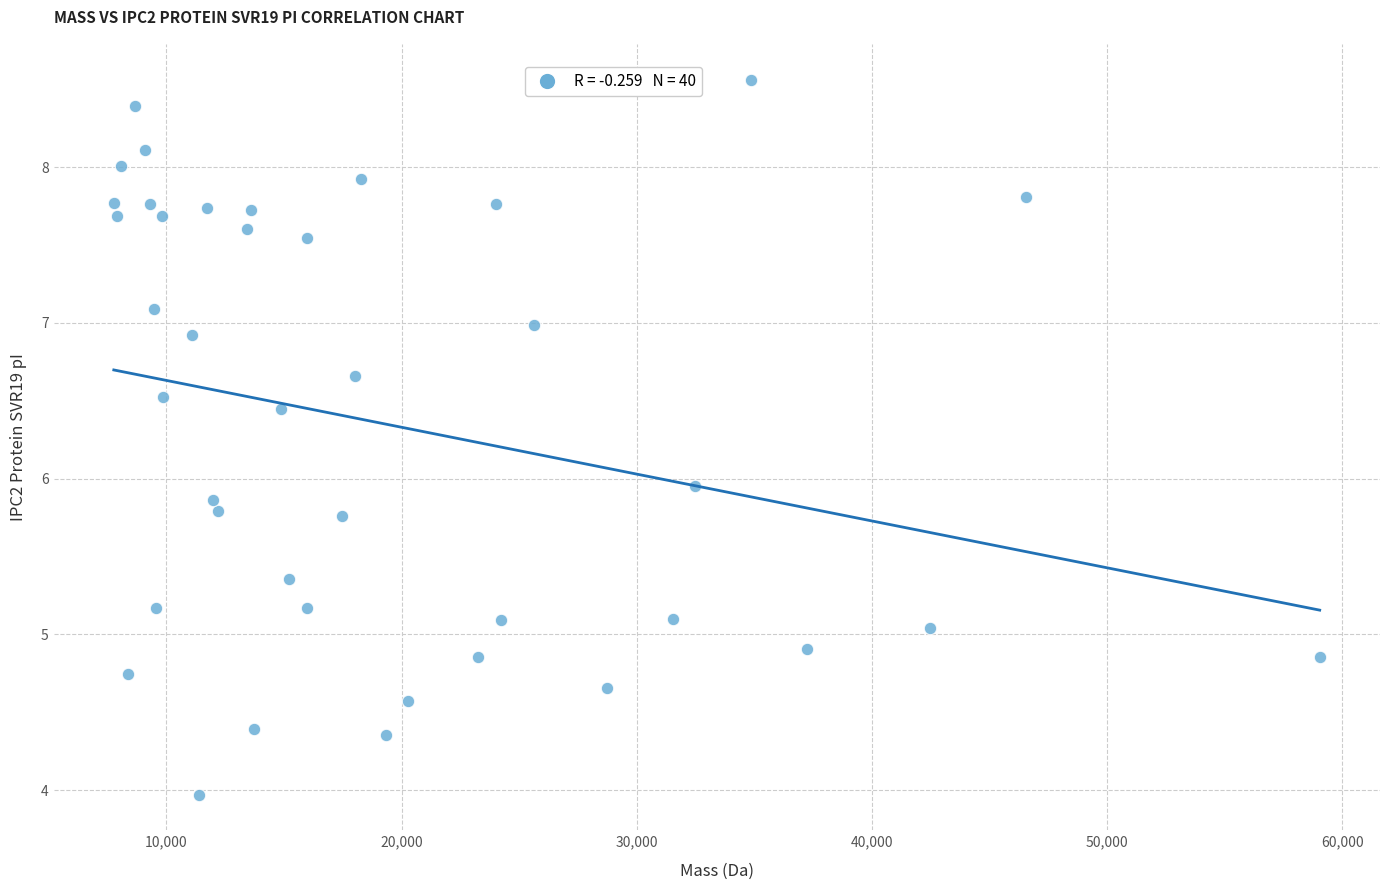

What is the range of Y values (max minus min)?

4.6